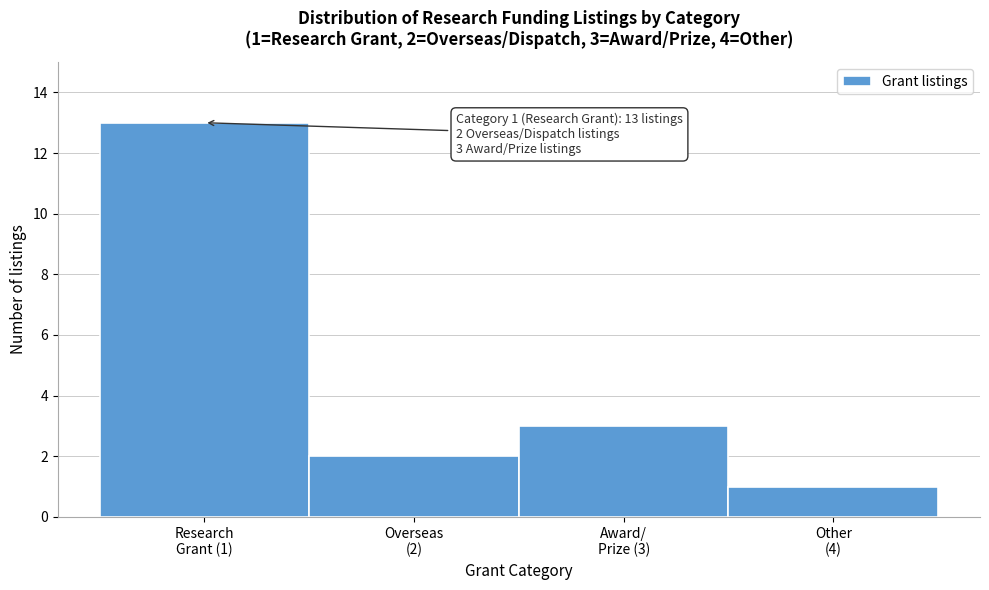

Reading right to left, list all the values displayed in this chart.

1	3	2	13